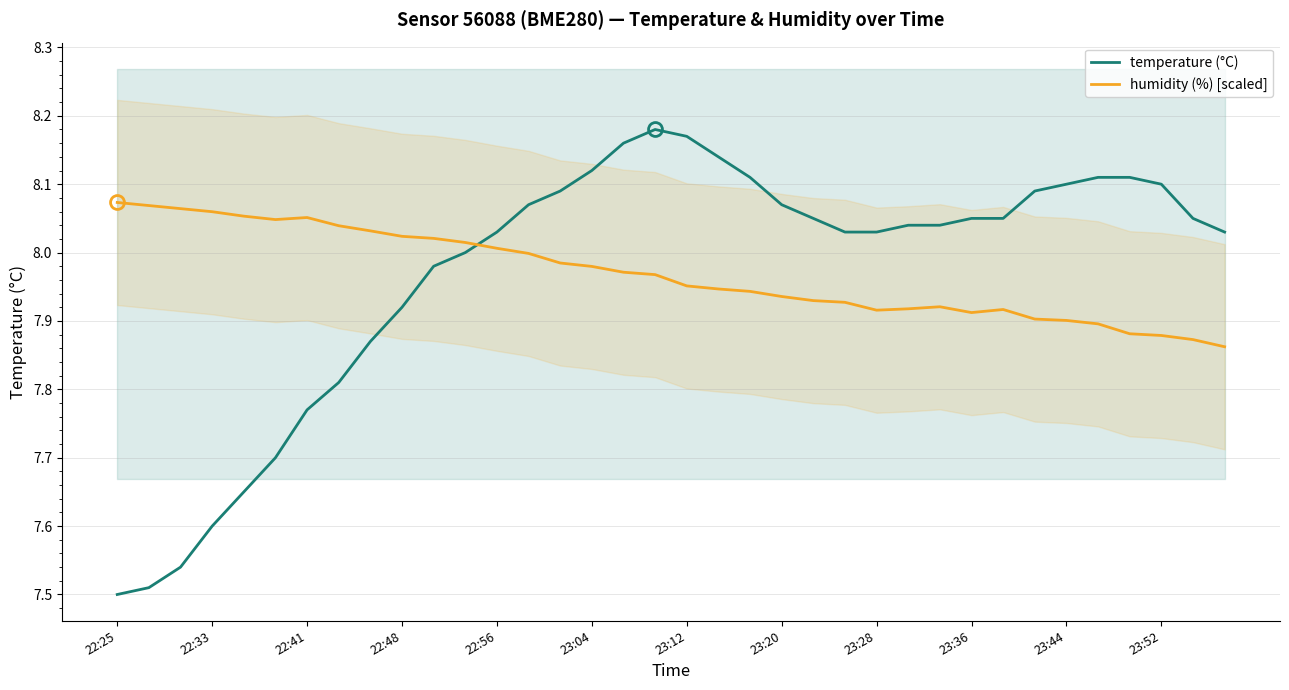

The value of temperature (°C) at 22:25 is 1.6. True or false?

False